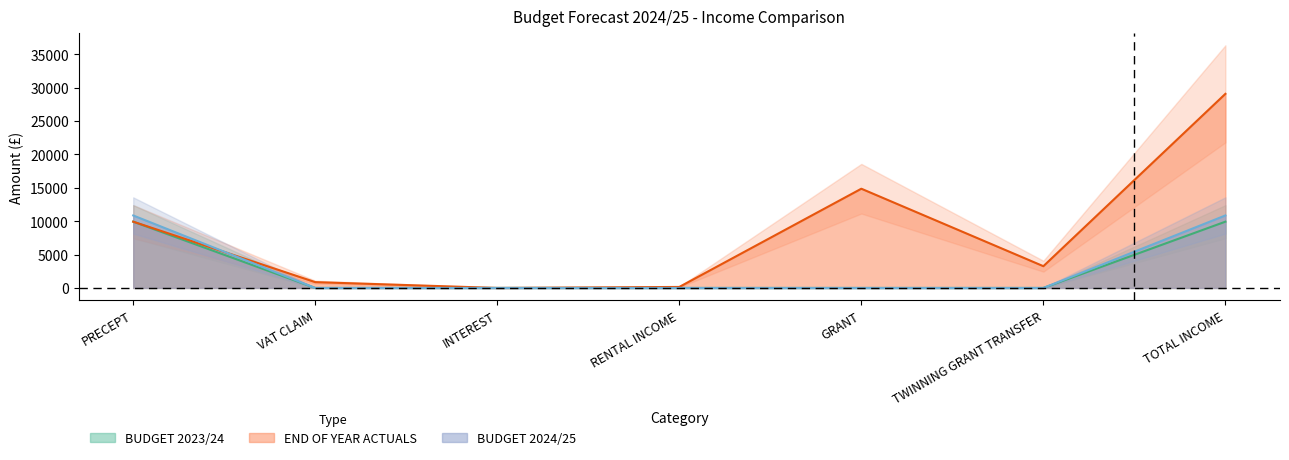

What position from the right is PRECEPT?

7